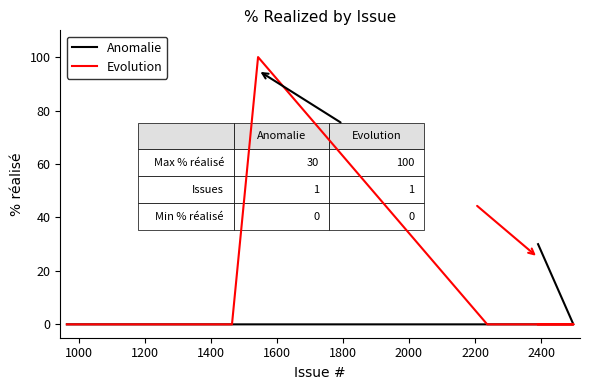

What is the maximum value for Anomalie?

30